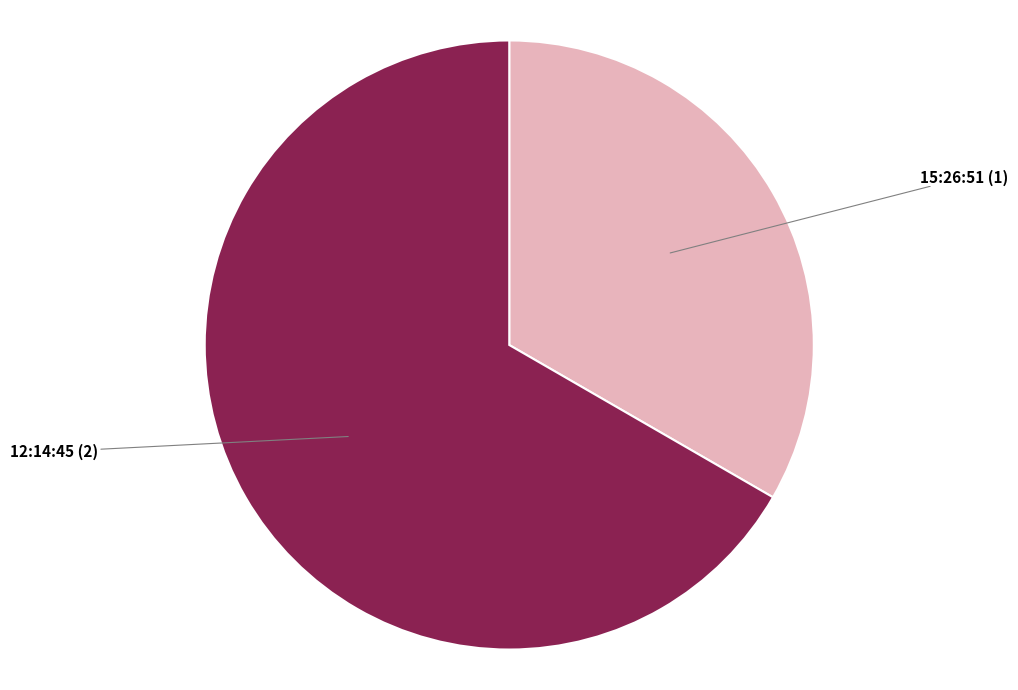

How many slices are in this pie chart?

2